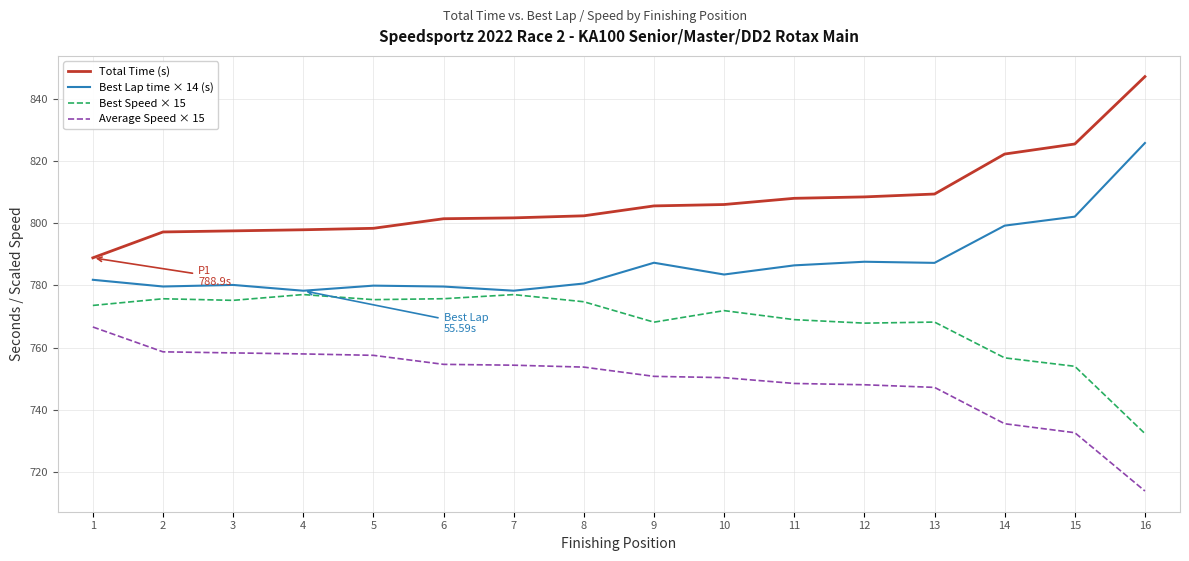

What are all the series names shown in the legend?

Total Time (s), Best Lap time × 14 (s), Best Speed × 15, Average Speed × 15